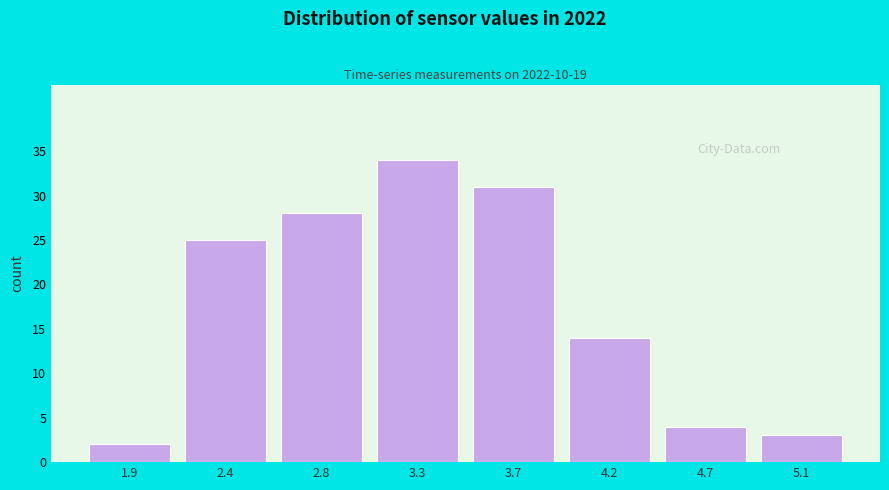

Reading right to left, what are all the values shown in this chart?

3	4	14	31	34	28	25	2